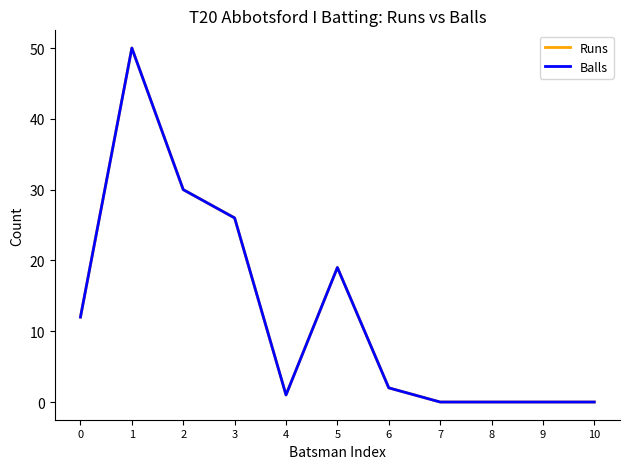

Between 4 and 6, which series saw the biggest shift?

Runs